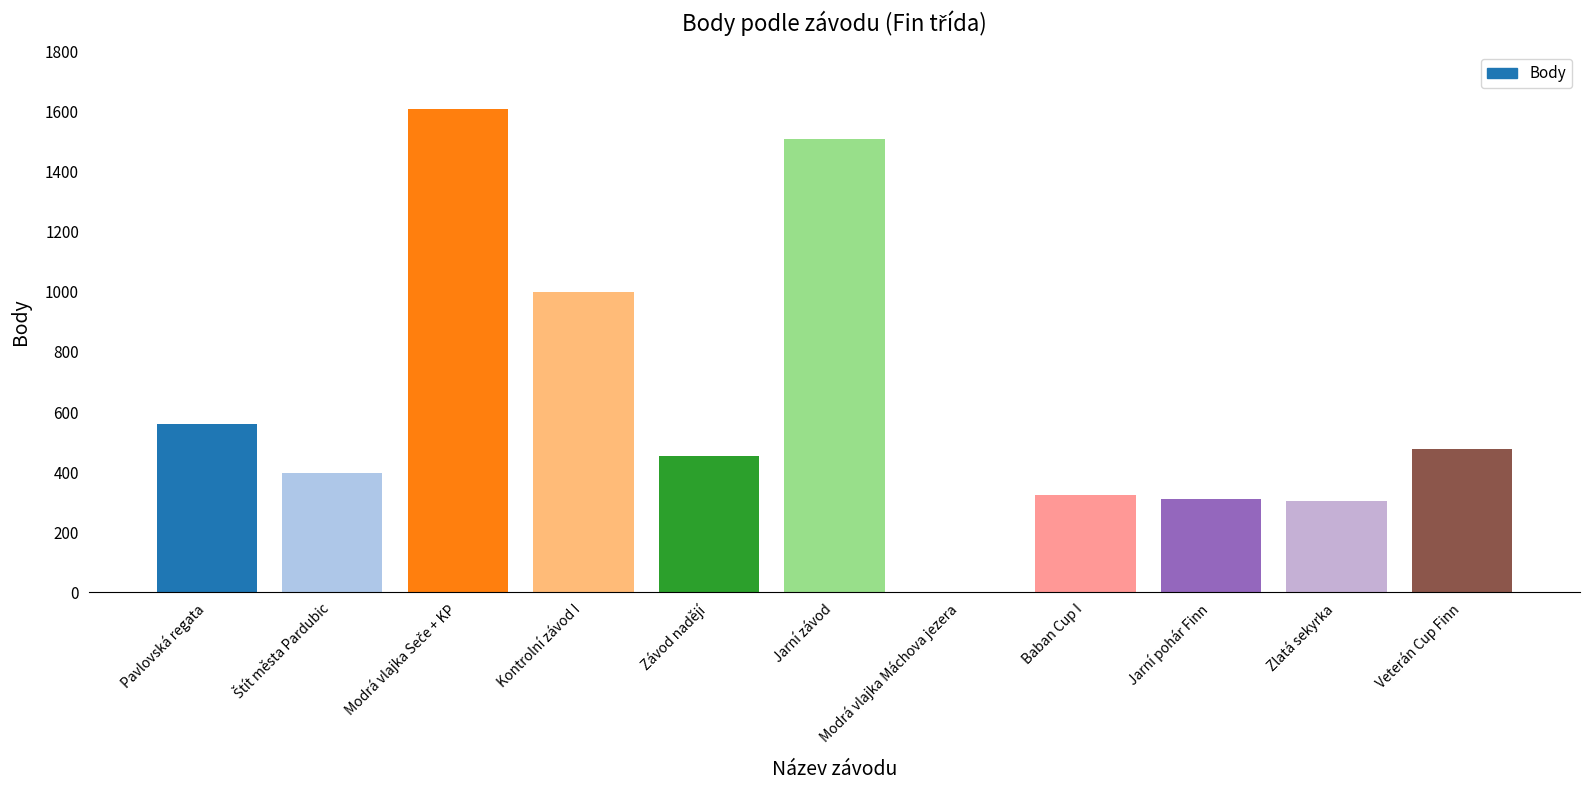

What is the greatest value displayed?

1608